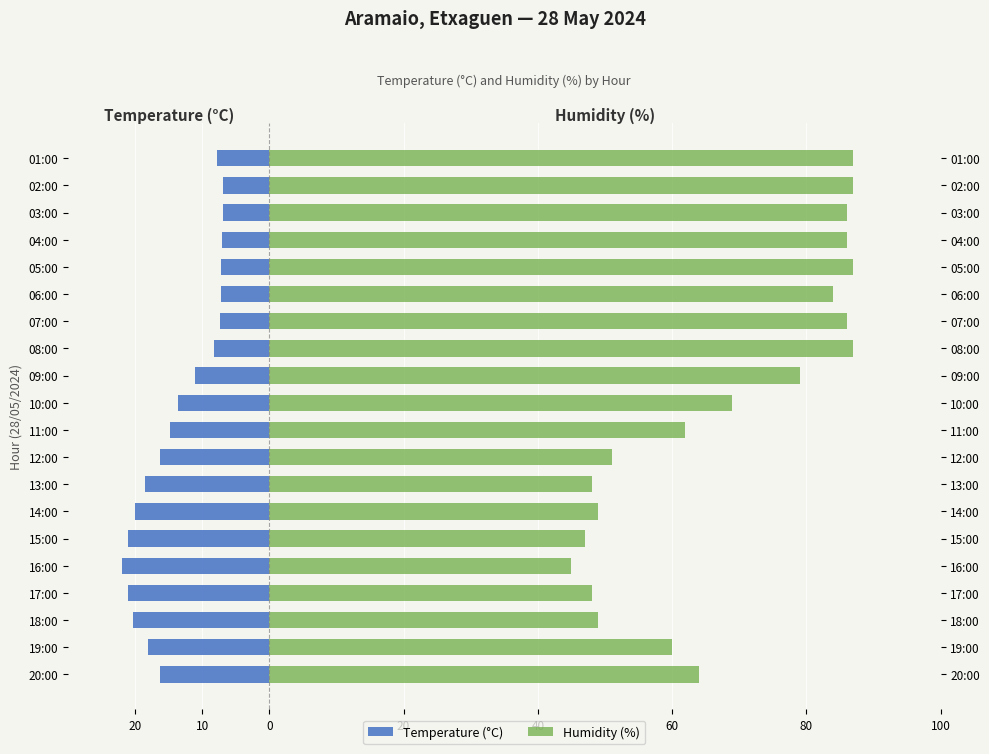

What is the sum of the Temperature (°C) values at 18:00 and 14:00?

-40.3